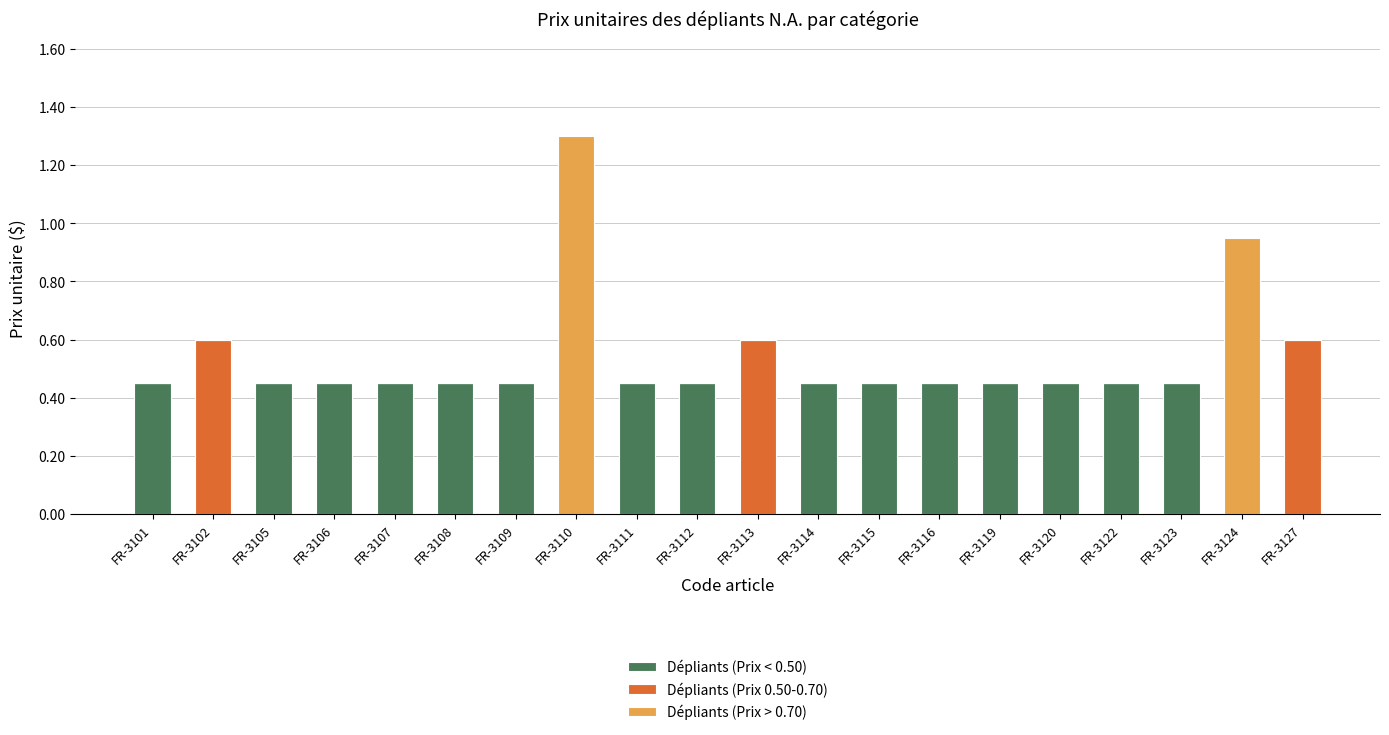

What is the sum of all Dépliants (Prix < 0.50) values?

6.8